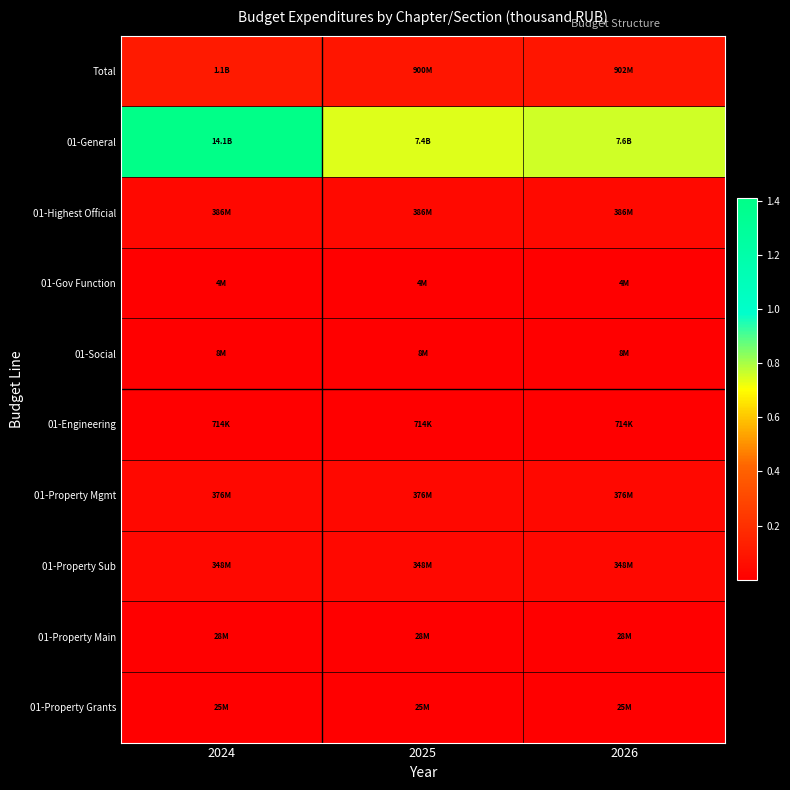

What is the minimum value shown in the chart?

714000.0